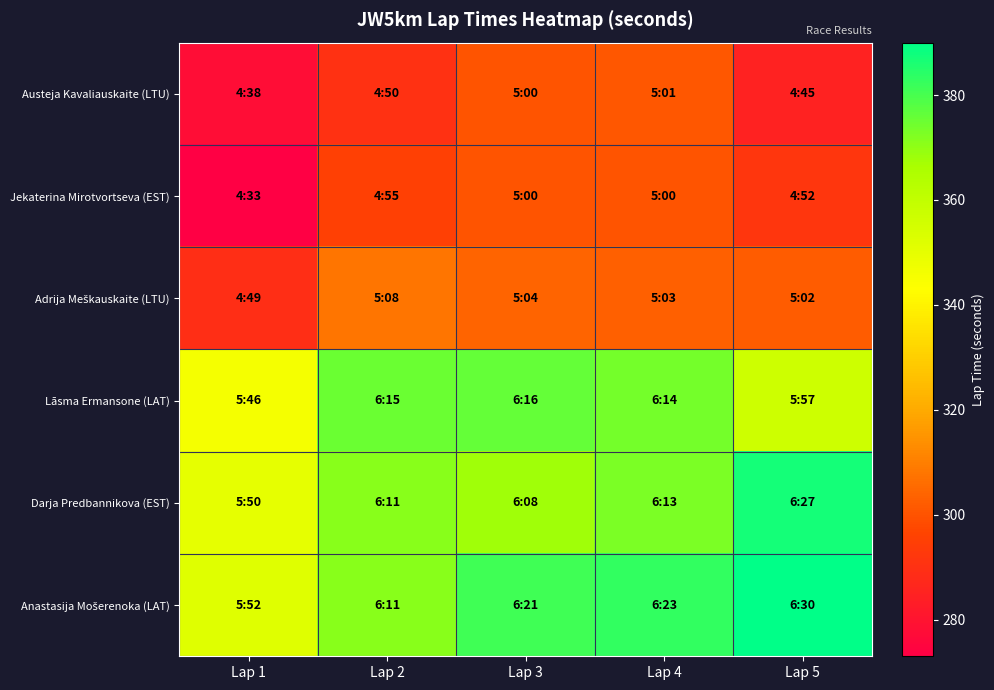

Rank the series by their maximum value, from lowest to highest.

Jekaterina Mirotvortseva (EST), Austeja Kavaliauskaite (LTU), Adrija Meškauskaite (LTU), Lāsma Ermansone (LAT), Darja Predbannikova (EST), Anastasija Mošerenoka (LAT)